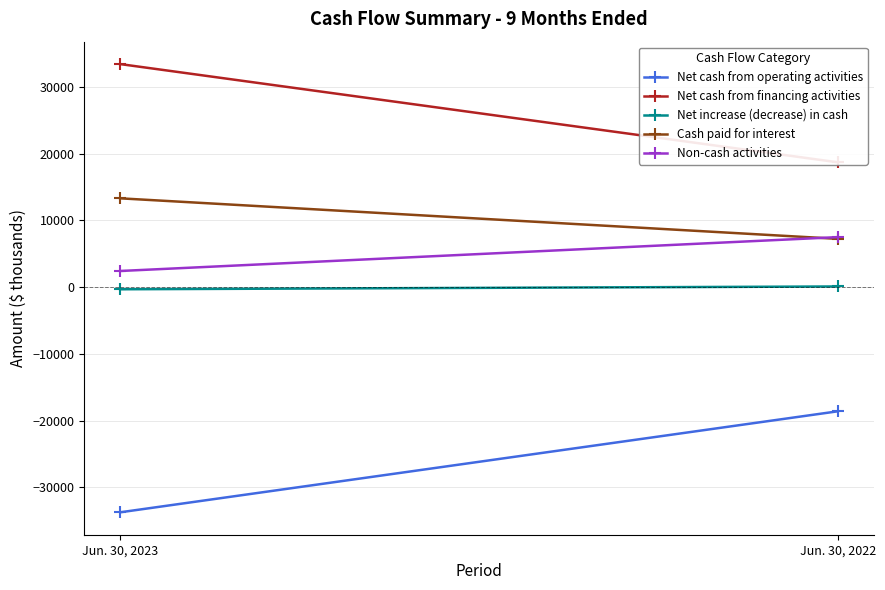

What is the value of the Net increase (decrease) in cash point at the 2nd from the left?

97